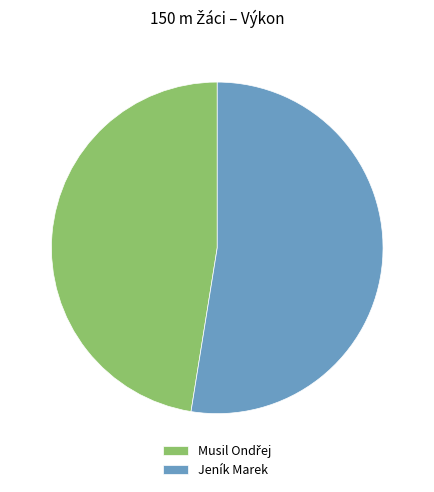

True or false: Jeník Marek accounts for 62% of the total.

False